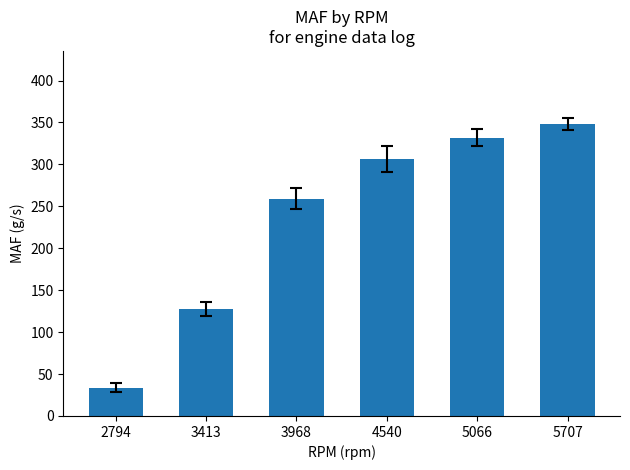

What is the change in value from 5066 to 5707?

+16.2